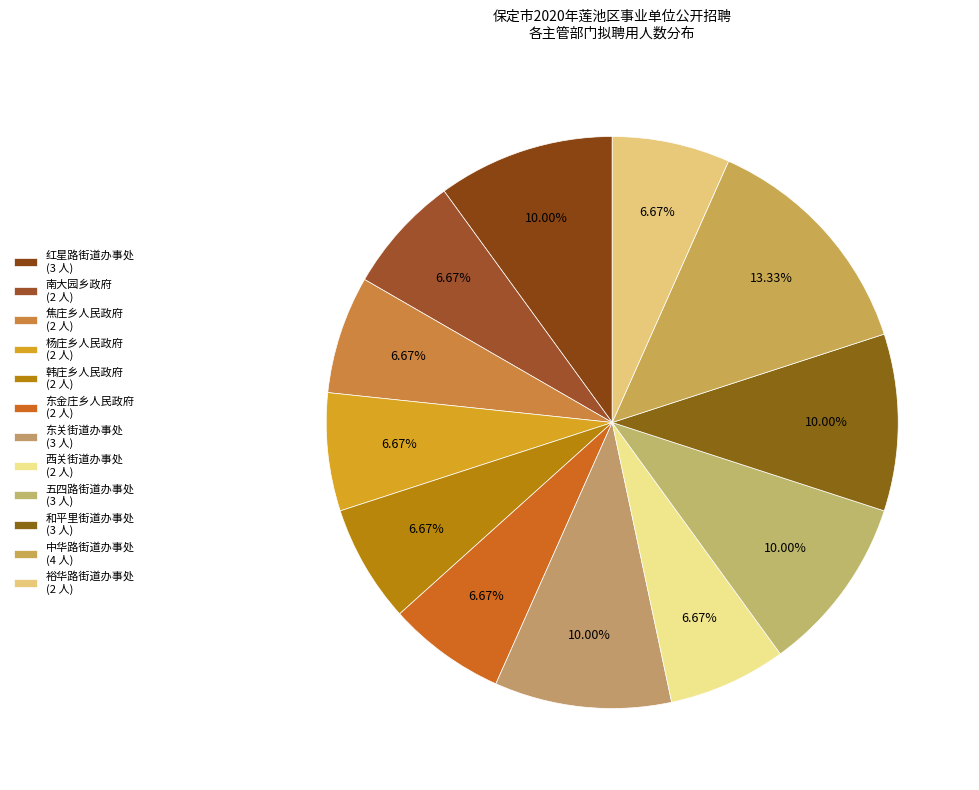

Is it true that 东关街道办事处 is 1% of the pie?

False